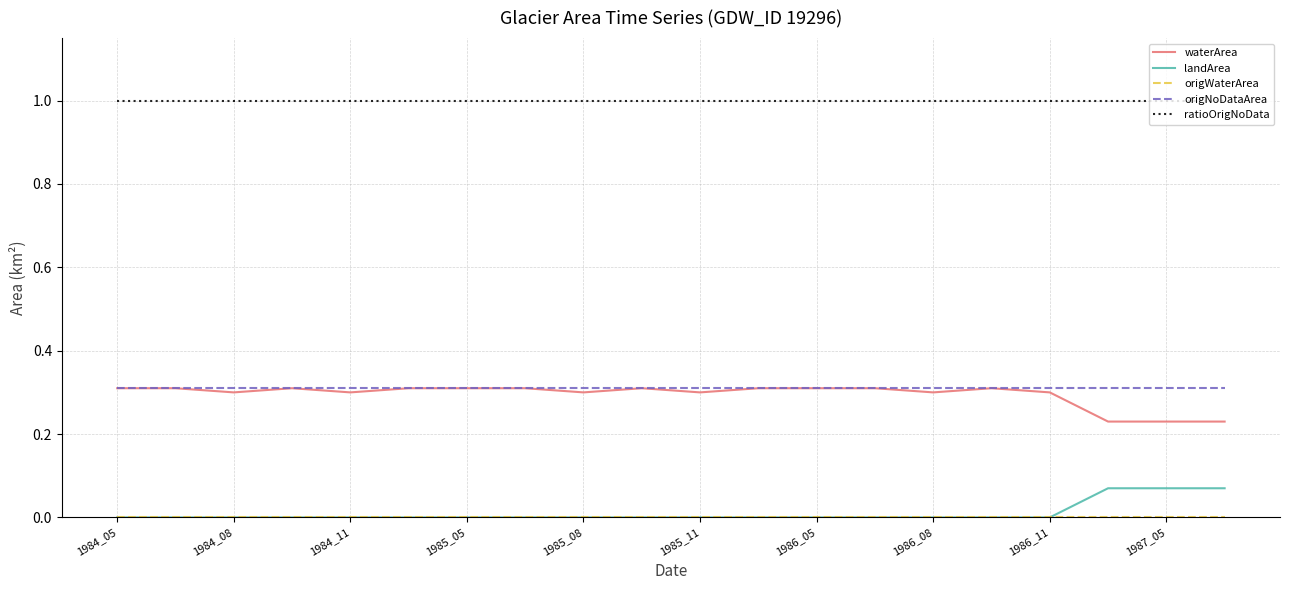

What is the greatest value displayed?

1.0